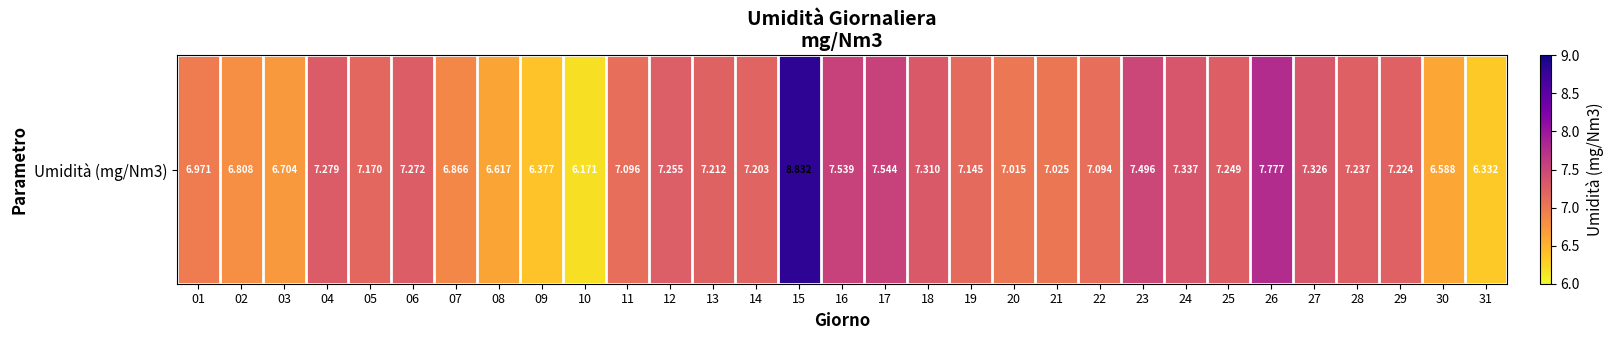

Rank the categories by value from highest to lowest.

15, 26, 17, 16, 23, 24, 27, 18, 04, 06, 12, 25, 28, 29, 13, 14, 05, 19, 11, 22, 21, 20, 01, 07, 02, 03, 08, 30, 09, 31, 10